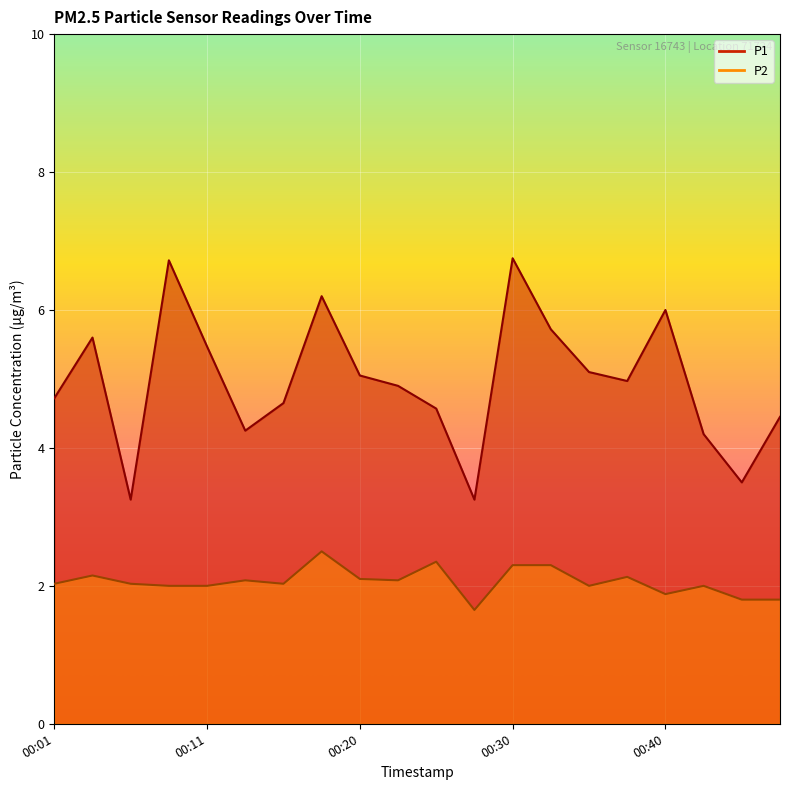

How many interior local valleys does the P1 series have?

5